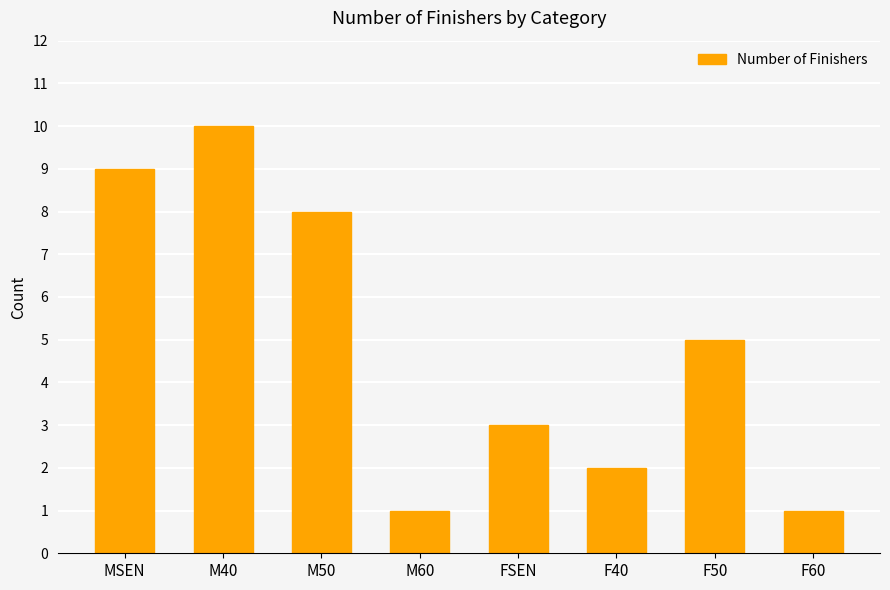

What is the maximum value shown in the chart?

10